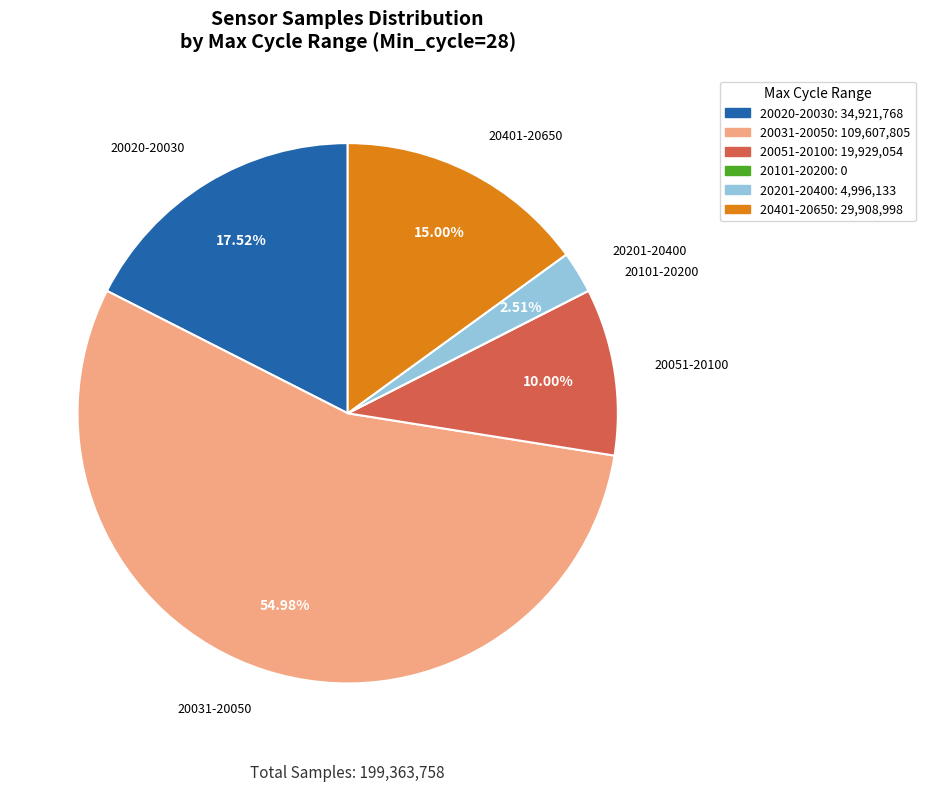

Between 20020-20030 and 20031-20050, which is larger?

20031-20050